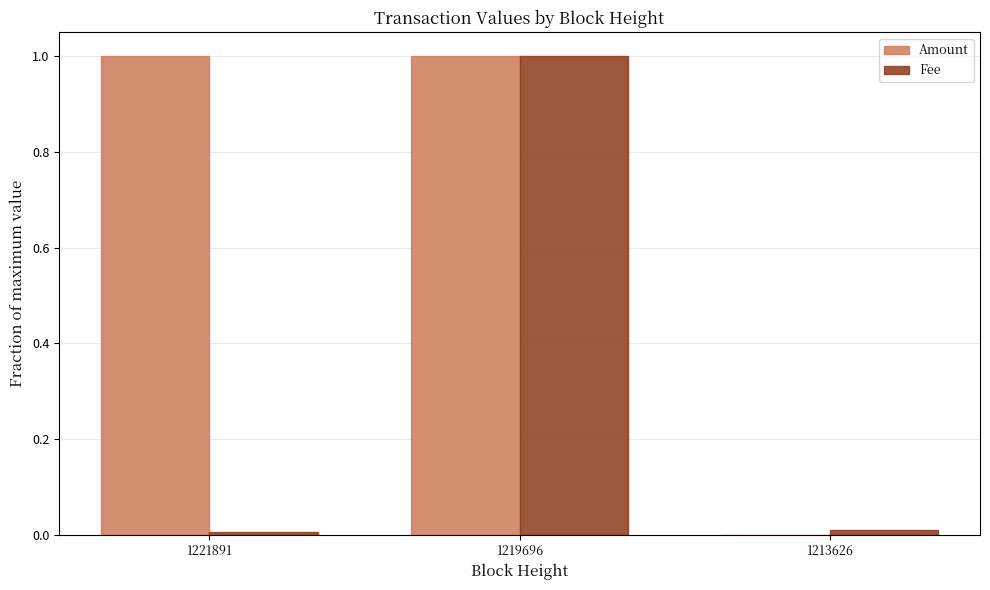

The Fee series shows 0.0 at 1221891. True or false?

True